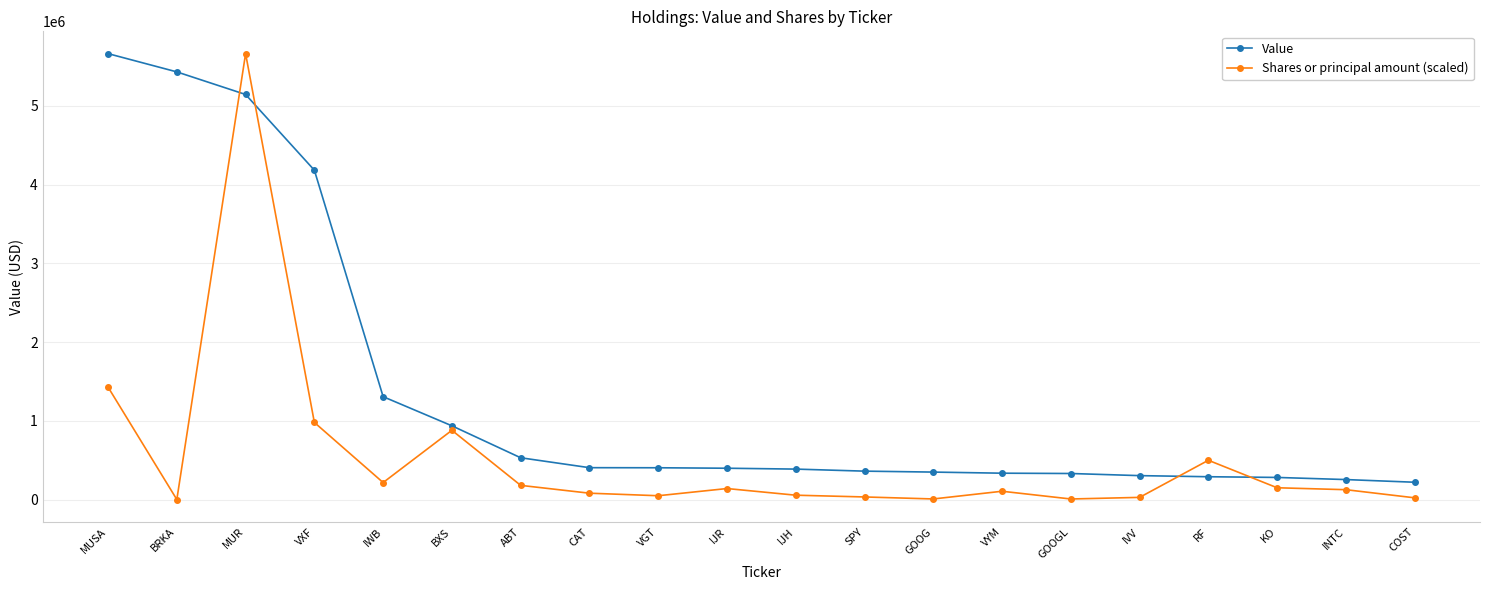

Is it true that Shares or principal amount (scaled) equals 149867.7 at KO?

True